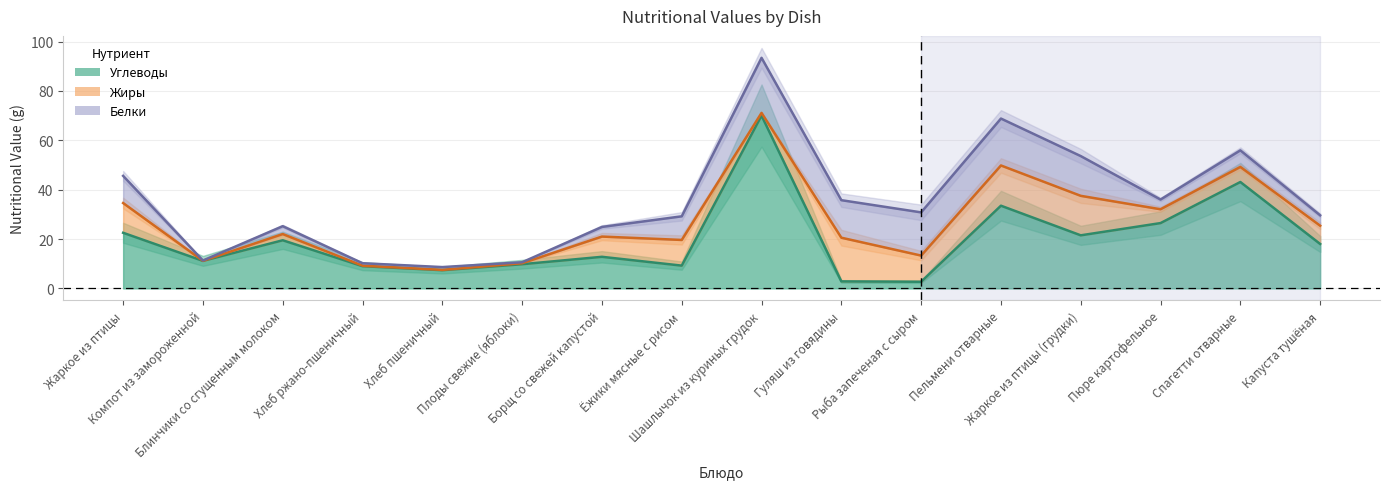

Between which two adjacent categories do Белки and Углеводы first intersect?

Борщ со свежей капустой and Ёжики мясные с рисом